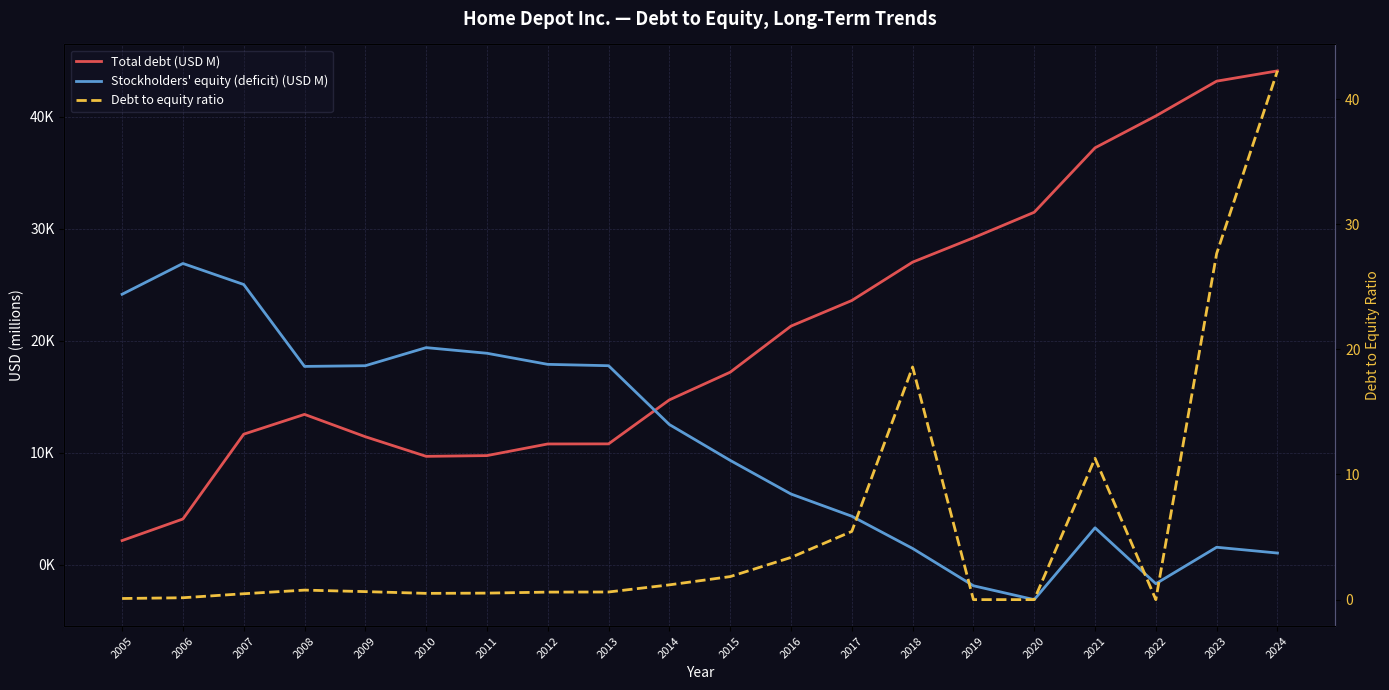

At which category does the chart reach its peak across all series?

2024